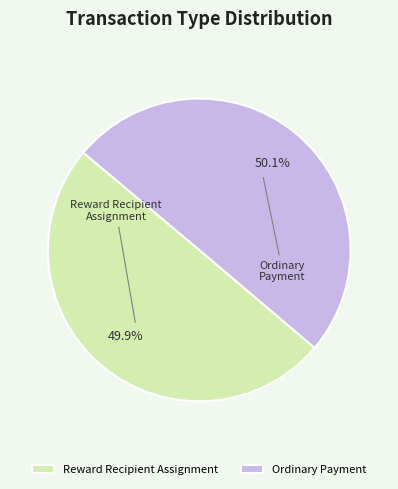

Is there any slice that represents more than half of the pie?

Yes